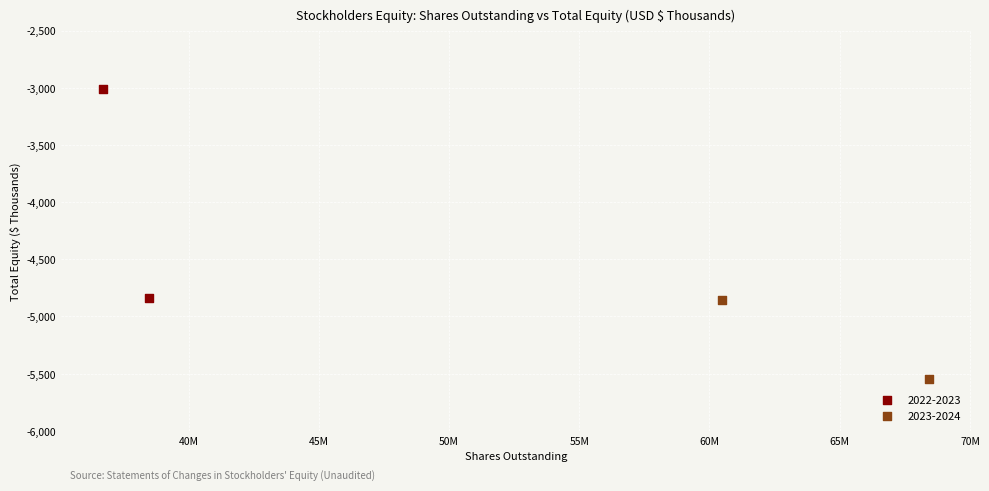

What are all the series names shown in the legend?

2022-2023, 2023-2024